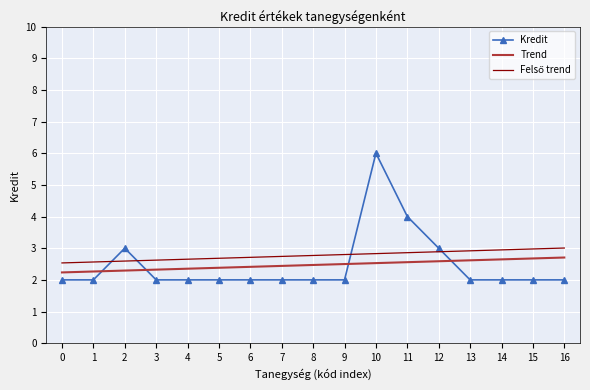

True or false: Kredit has a value of 0.9 at 6.

False